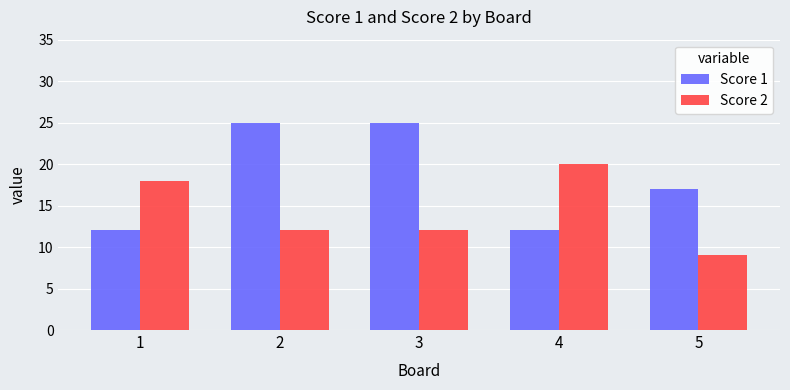

What is the value of the Score 2 bar at the 5th from the left?

9